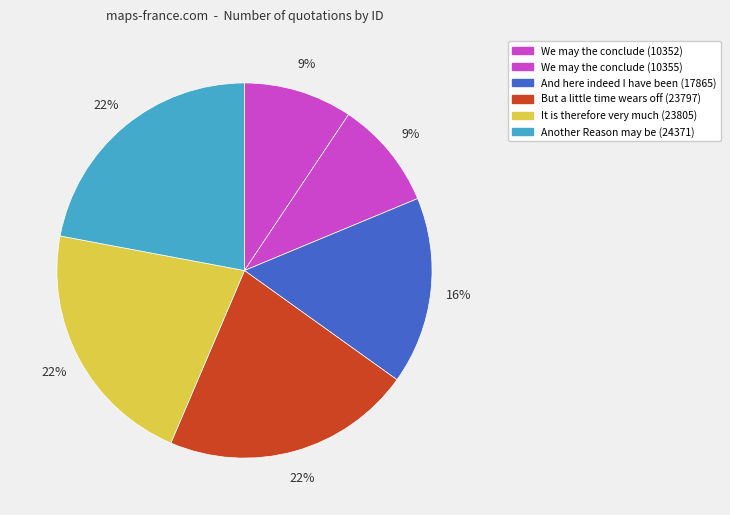

How many segments does this pie chart have?

6